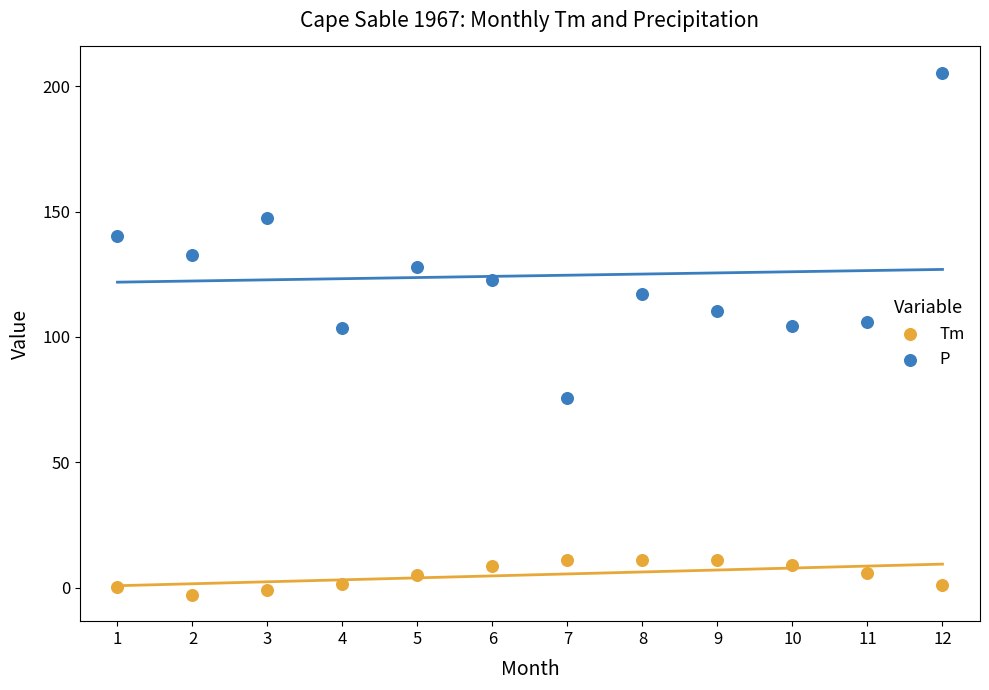

Which series has the widest spread of Y values?

P